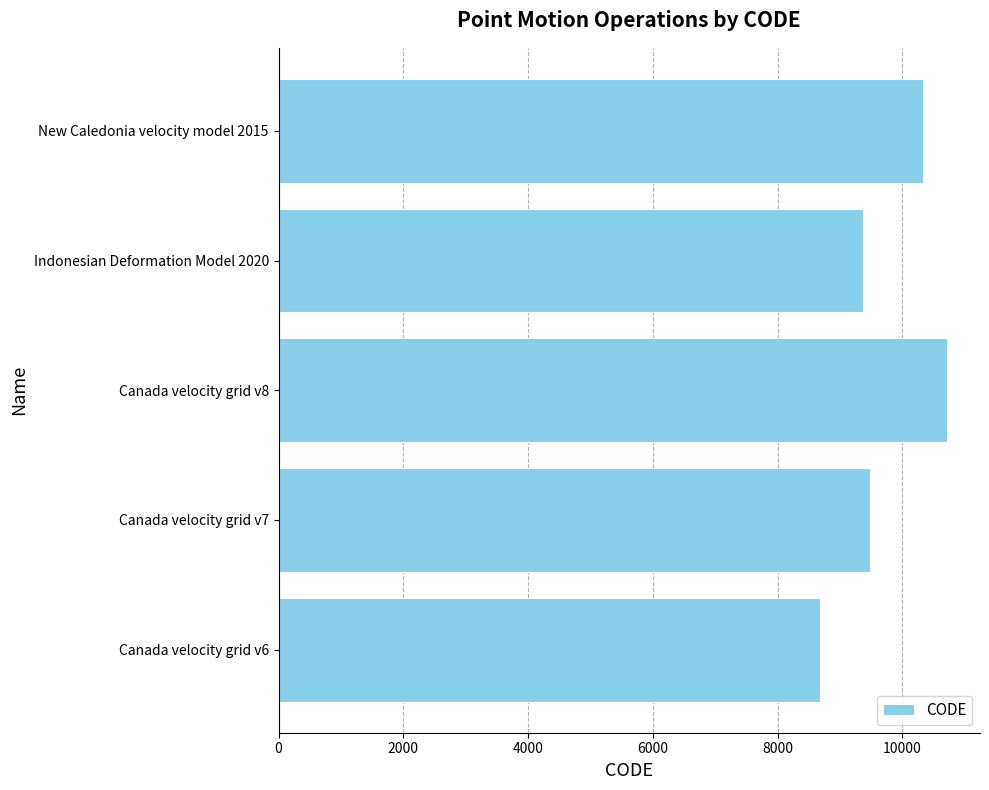

Reading bottom to top, extract all data points from this chart.

Canada velocity grid v6=8676	Canada velocity grid v7=9483	Canada velocity grid v8=10707	Indonesian Deformation Model 2020=9375	New Caledonia velocity model 2015=10323